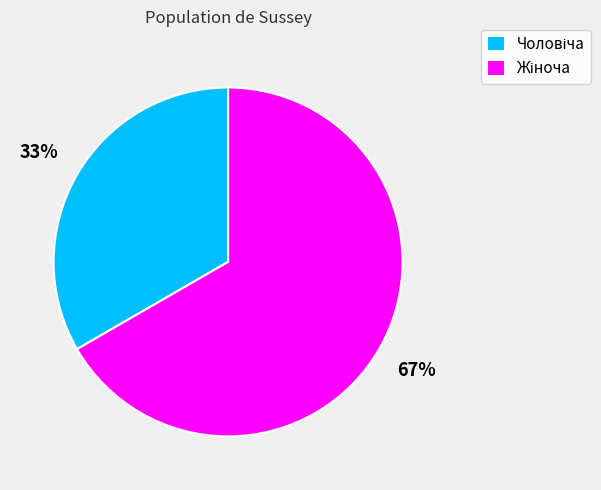

How many segments does this pie chart have?

2